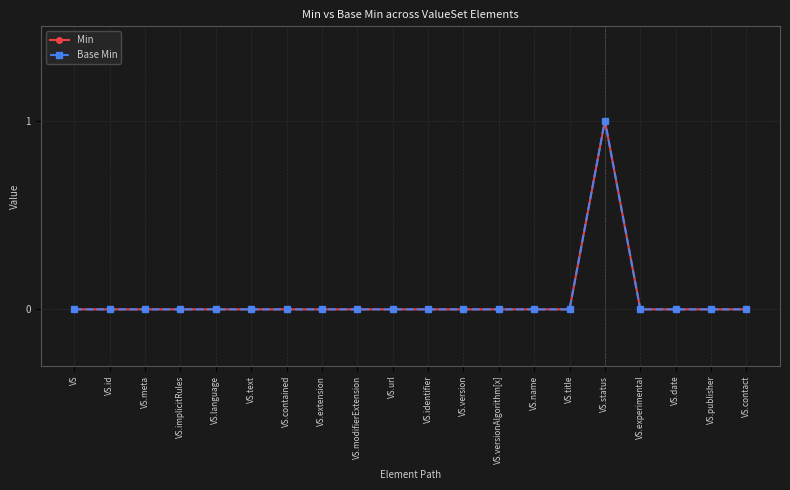

List the labels in order of Base Min value, smallest first.

VS, VS.id, VS.meta, VS.implicitRules, VS.language, VS.text, VS.contained, VS.extension, VS.modifierExtension, VS.url, VS.identifier, VS.version, VS.versionAlgorithm[x], VS.name, VS.title, VS.experimental, VS.date, VS.publisher, VS.contact, VS.status